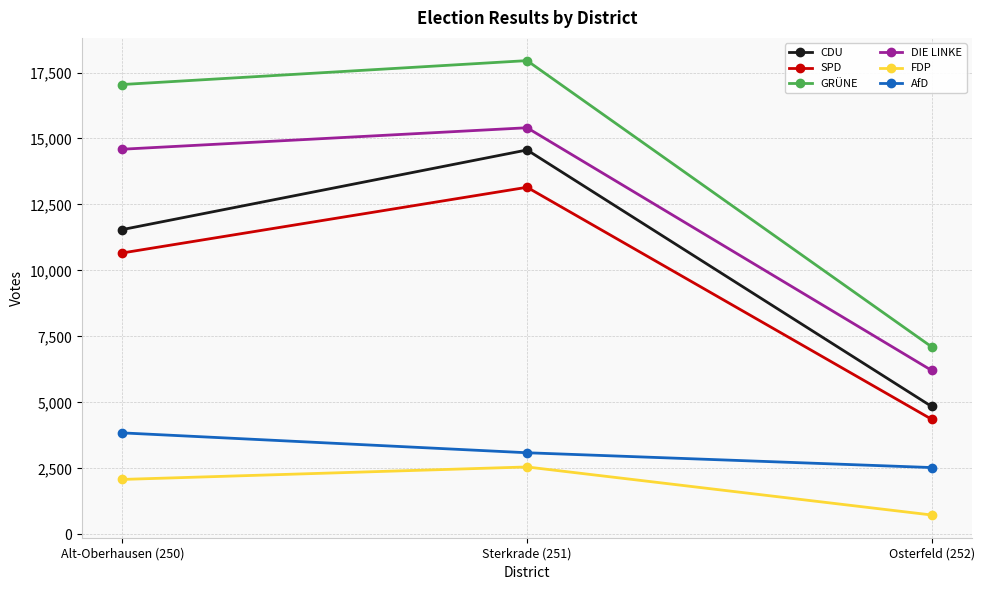

How many lines are shown in the chart?

6